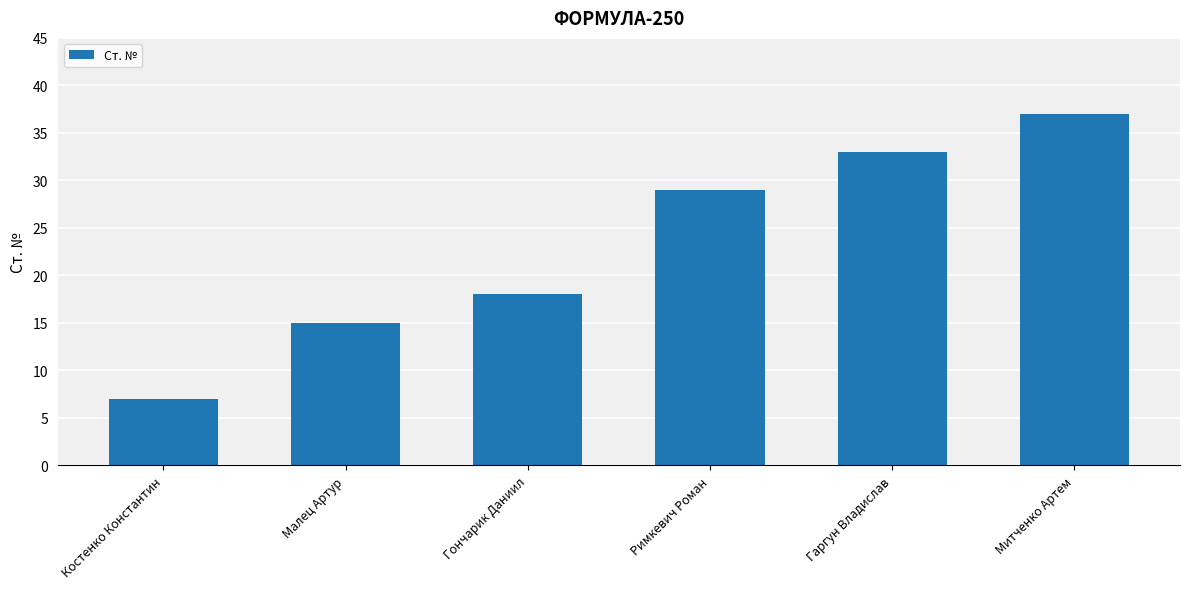

The value at Гончарик Даниил is 18. True or false?

True